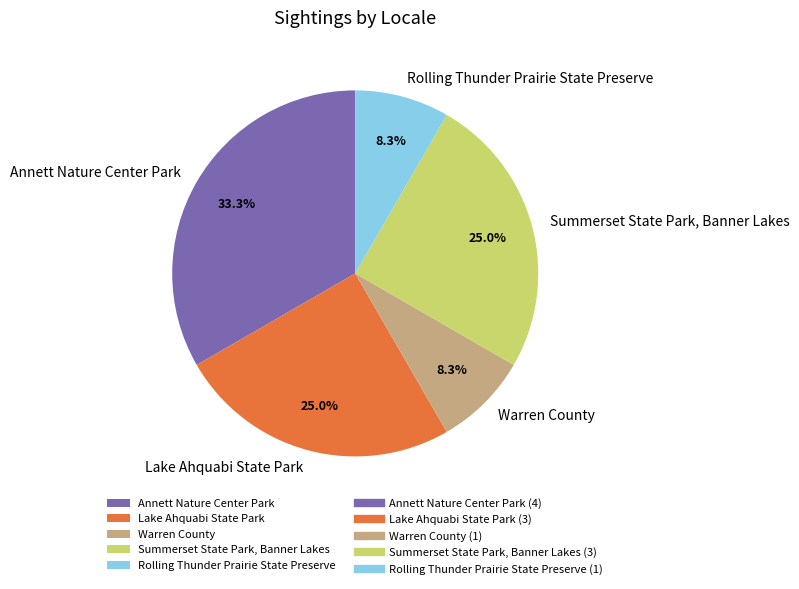

How much of the chart is everything except Annett Nature Center Park?

66.7%